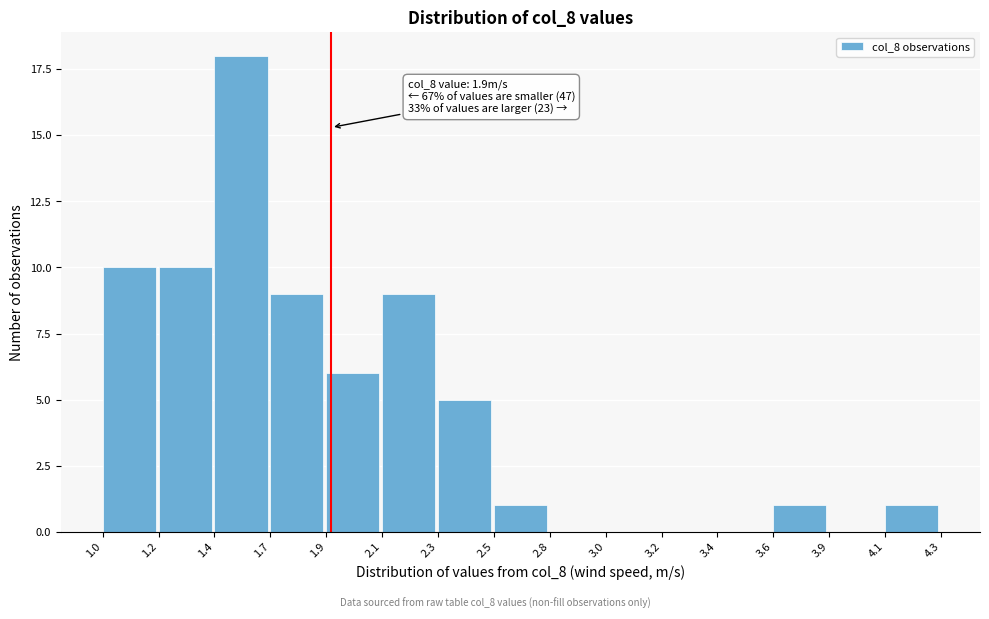

Reading right to left, extract all data points from this chart.

4.1=1	3.9=0	3.6=1	3.4=0	3.2=0	3.0=0	2.8=0	2.5=1	2.3=5	2.1=9	1.9=6	1.7=9	1.4=18	1.2=10	1.0=10